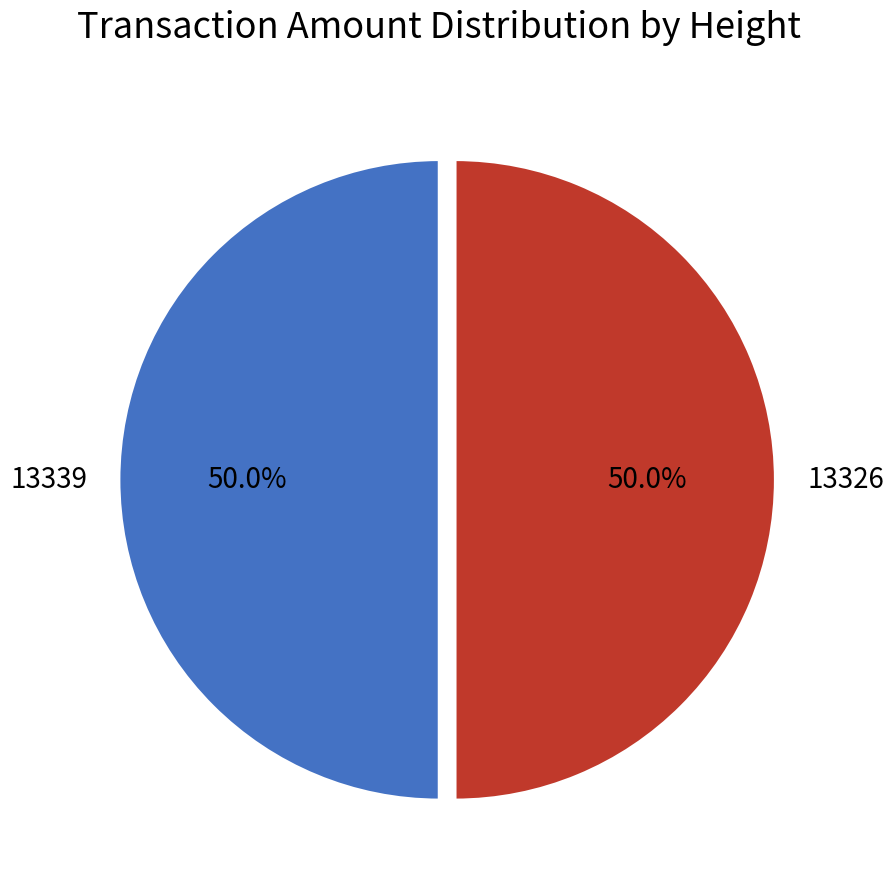

Is it true that 13326 is 57% of the pie?

False